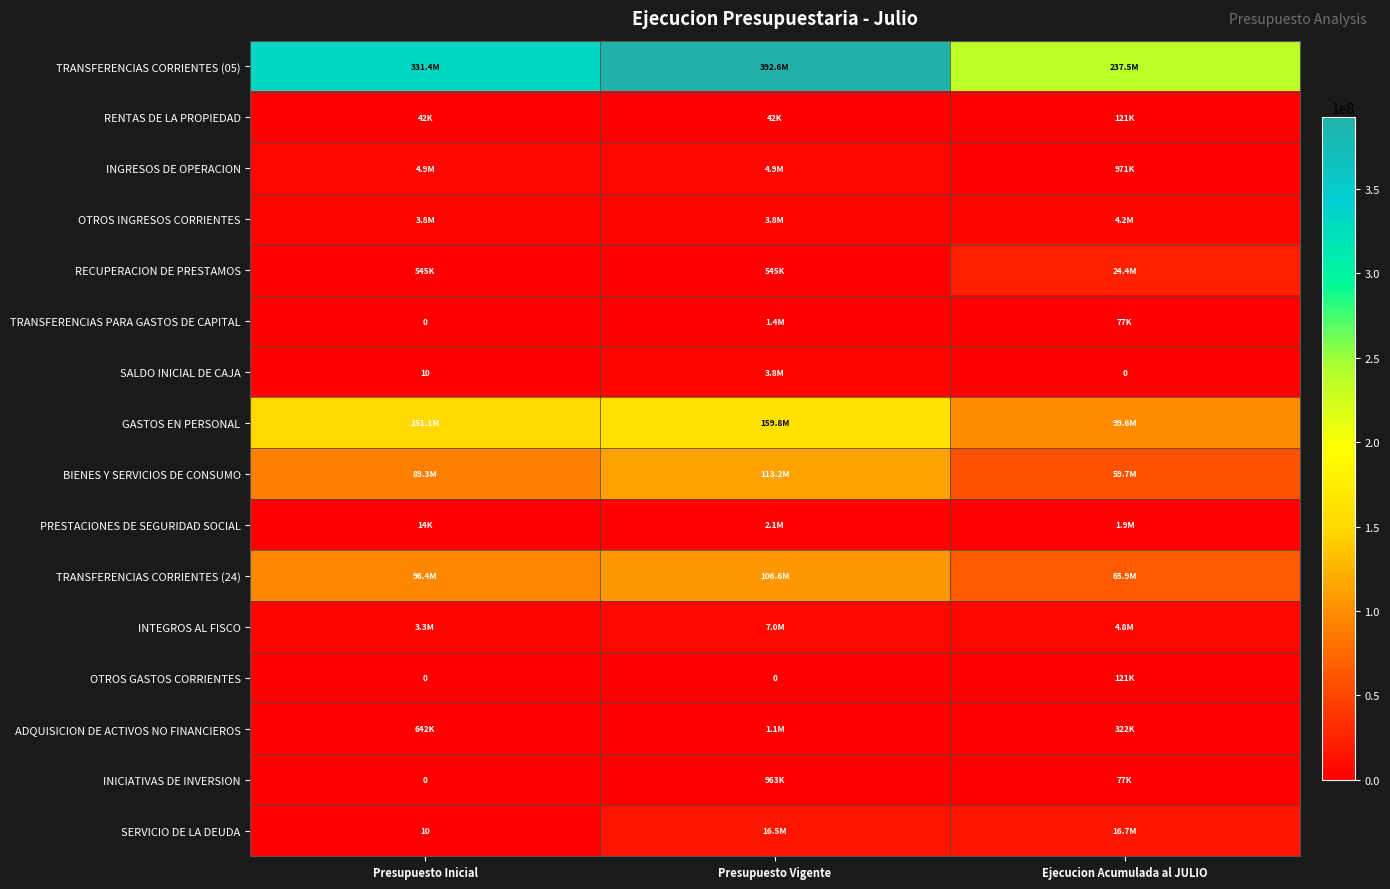

Which category has the highest value in the RENTAS DE LA PROPIEDAD series?

Ejecucion Acumulada al JULIO